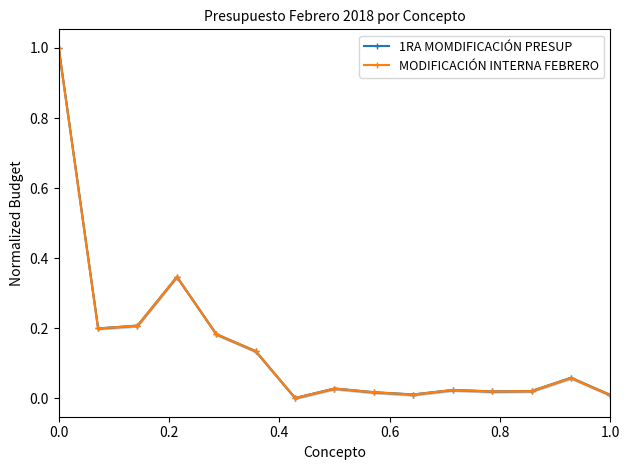

True or false: MODIFICACIÓN INTERNA FEBRERO has more than 0 interior local peaks.

True